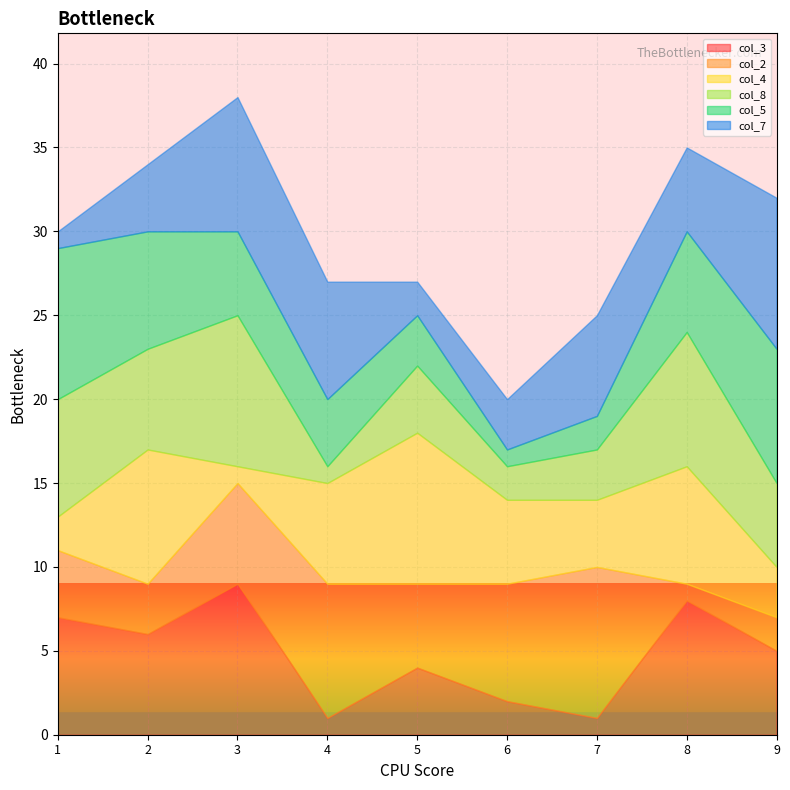

Does the chart display data point markers on the line(s)?

No